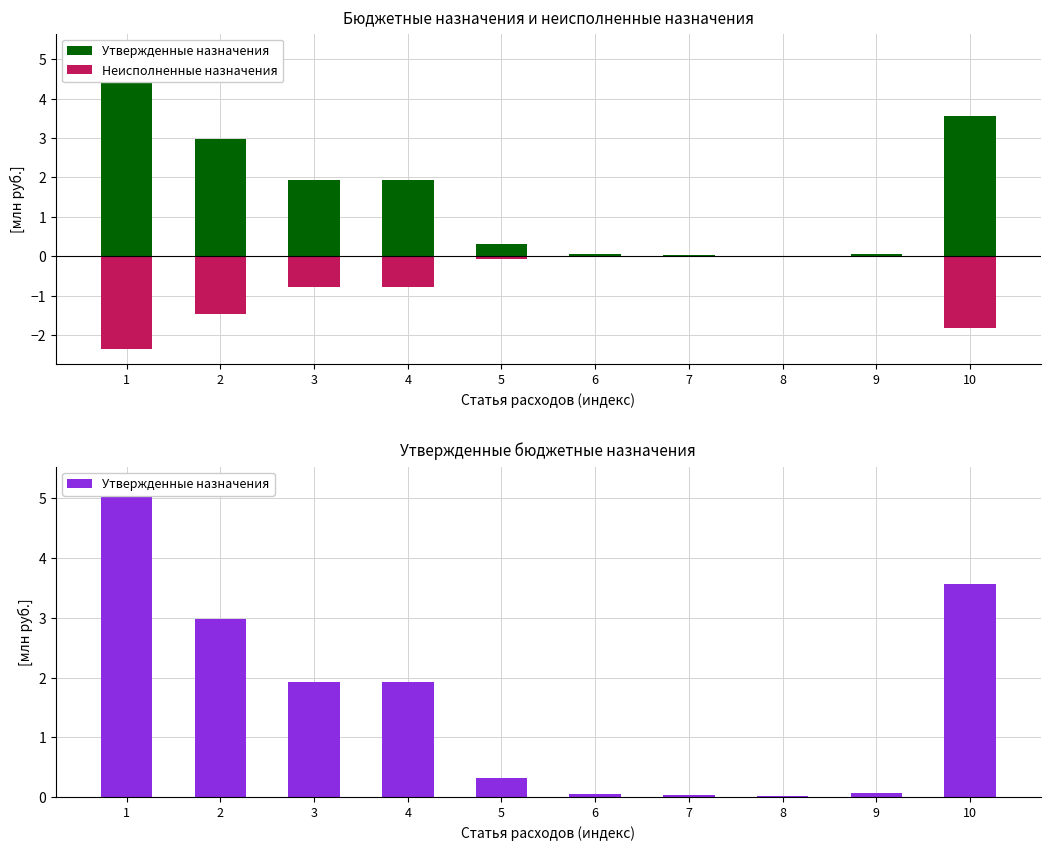

Between 4 and 8, which series saw the biggest shift?

Утвержденные назначения